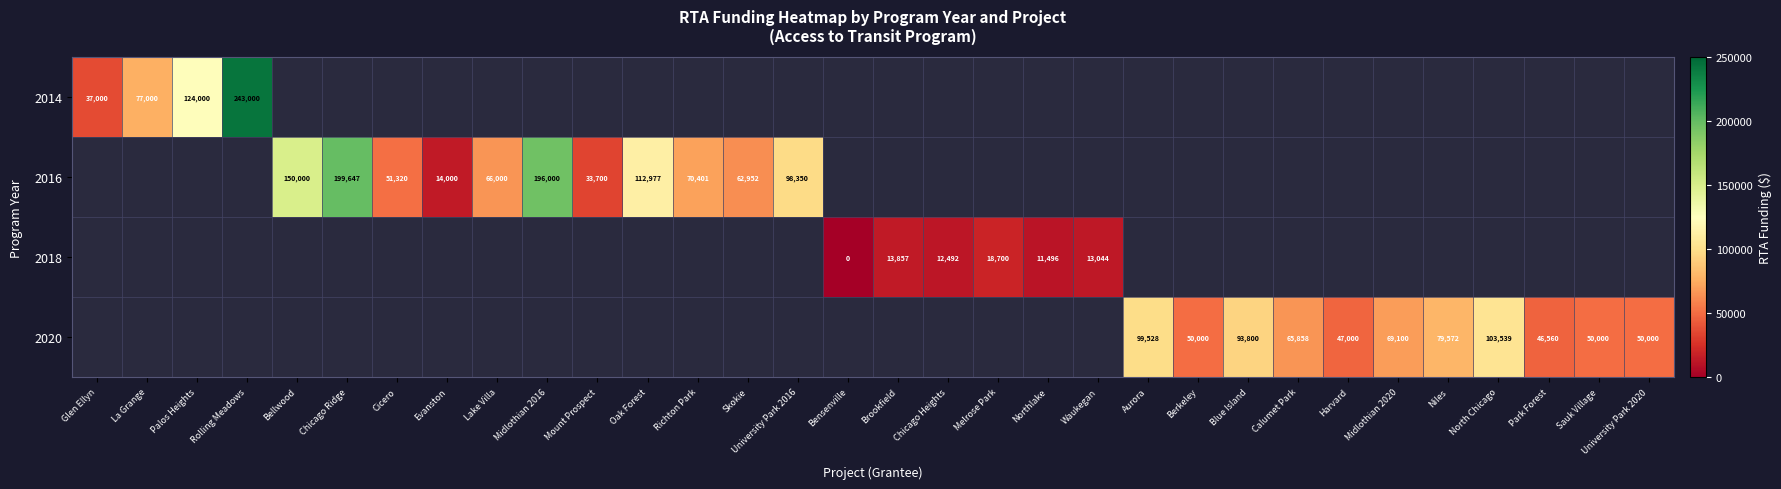

How many positive values does the 2020 series have?

11